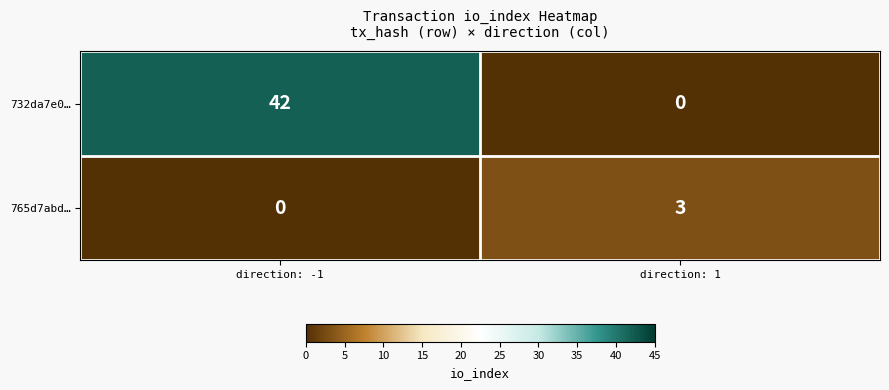

Rank the series at direction: -1 from highest to lowest value.

732da7e0…, 765d7abd…